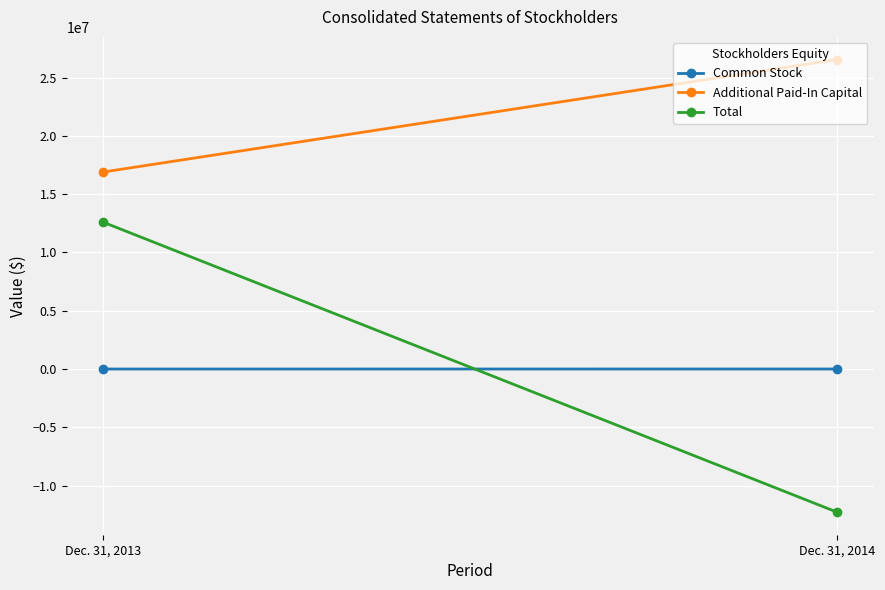

The value of Additional Paid-In Capital at Dec. 31, 2013 is 29896146. True or false?

False